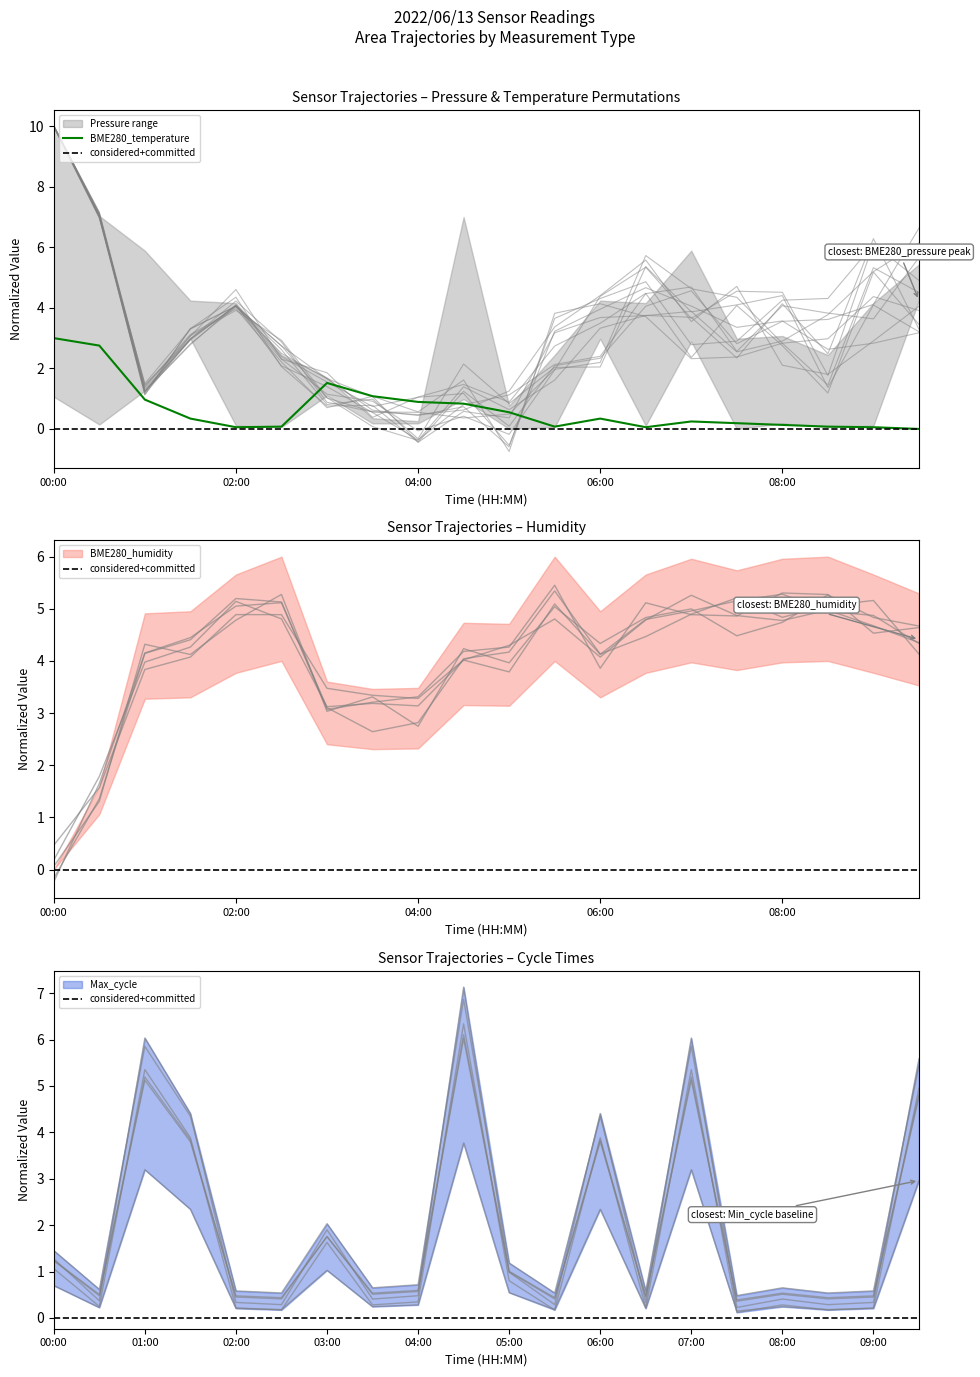

Which series changed the most between 06:30 and 08:30?

BME280_humidity